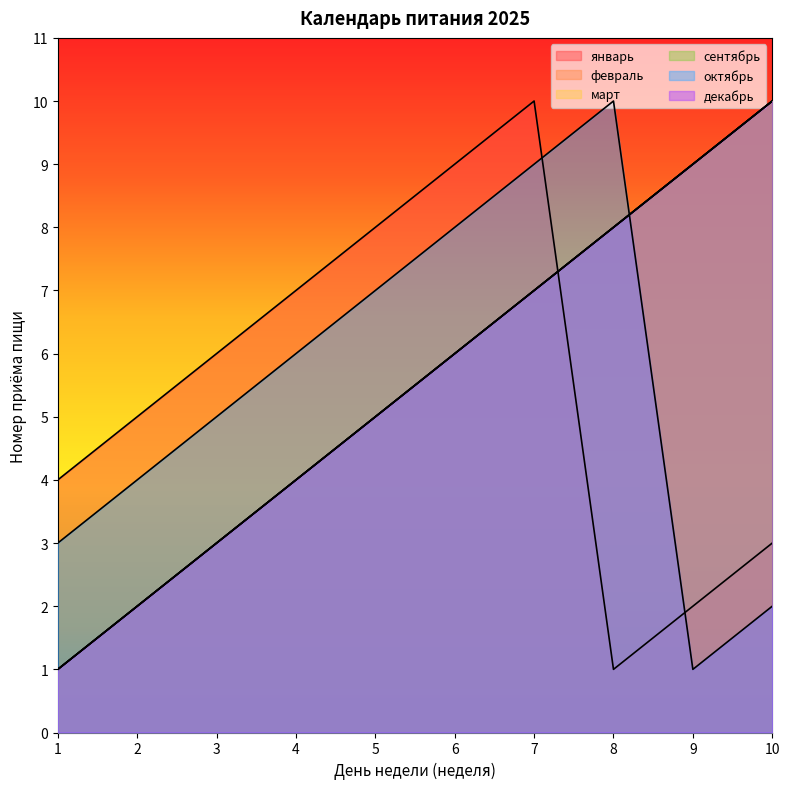

At which label does февраль reach its minimum?

1